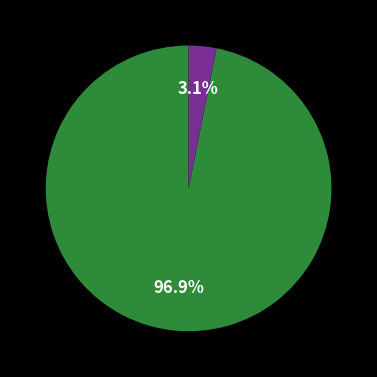

Count the number of slices in the pie.

3